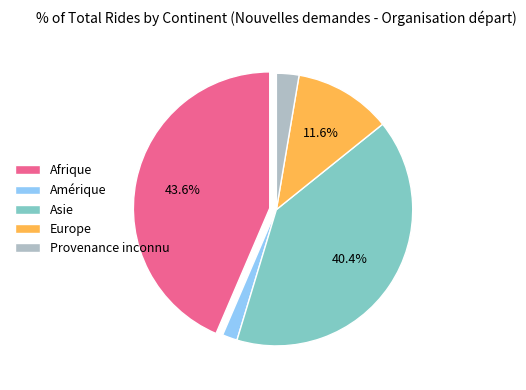

What portion of the pie excludes Europe?

88.4%